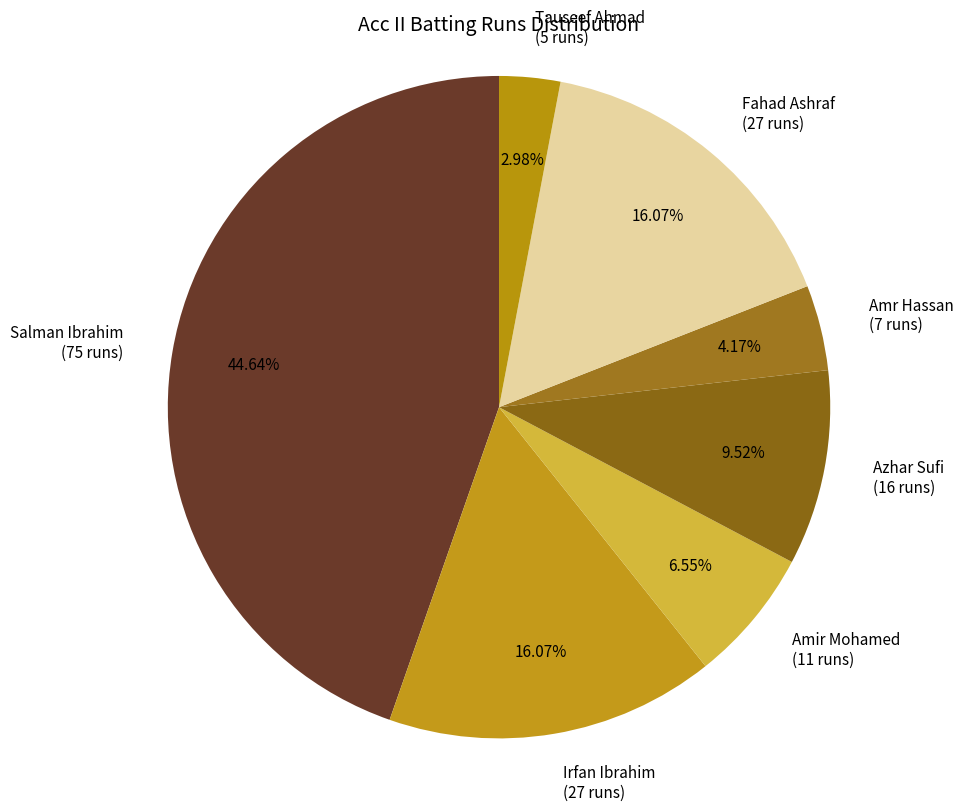

True or false: Salman Ibrahim accounts for 33% of the total.

False